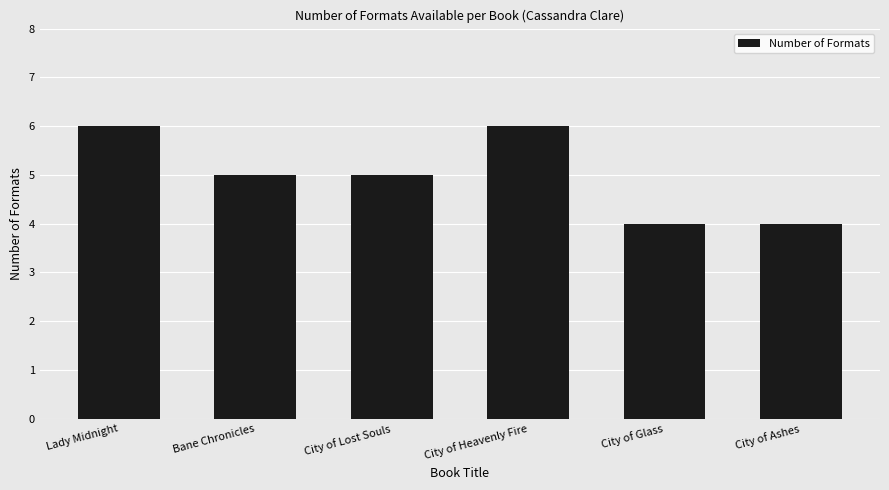

What is the ratio of the value at City of Heavenly Fire to the value at Bane Chronicles?

1.2